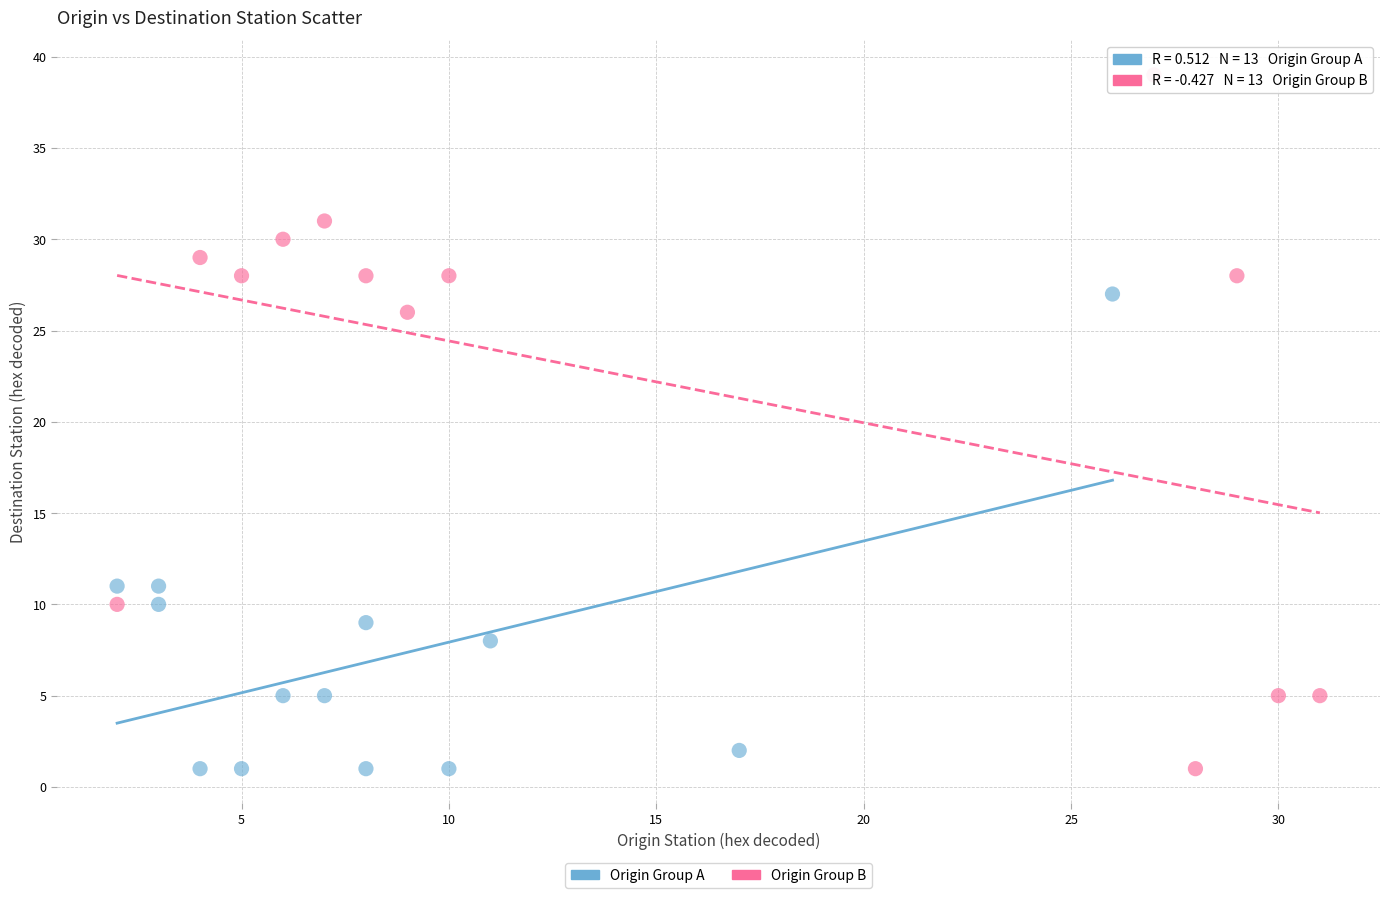

Which series contains the highest Y value?

Origin Group B